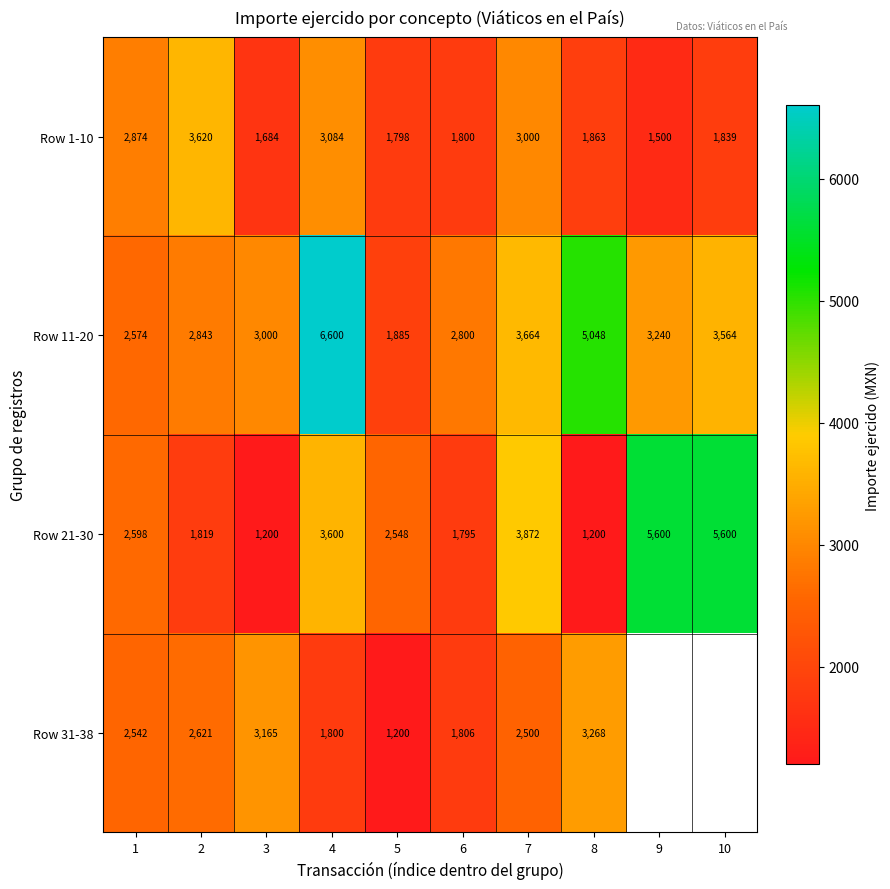

At 5, list the series in order from smallest to largest.

Row 31-38, Row 1-10, Row 11-20, Row 21-30